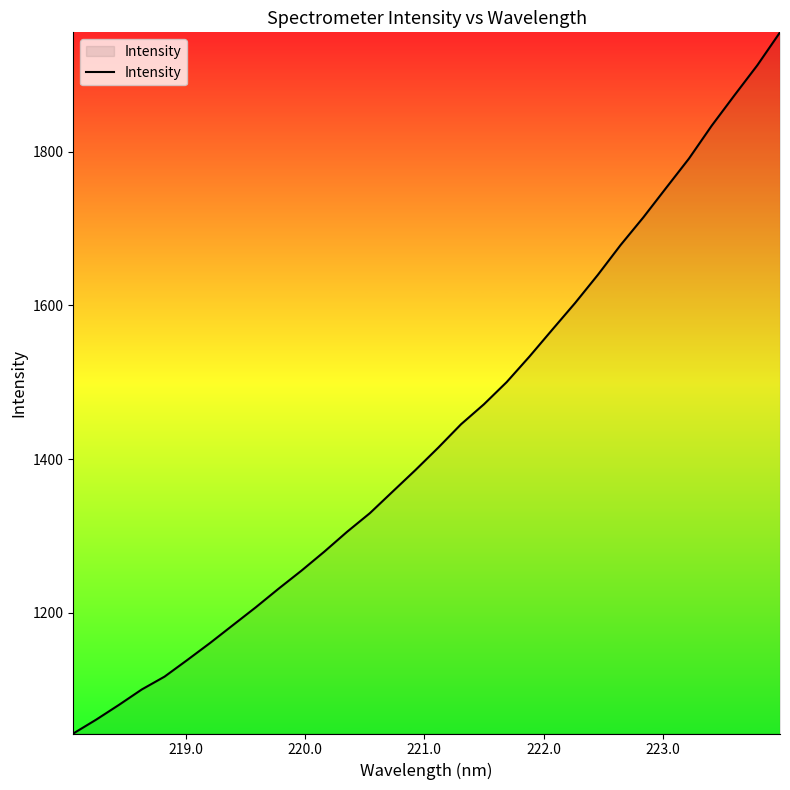

What is the minimum value shown in the chart?

1043.2